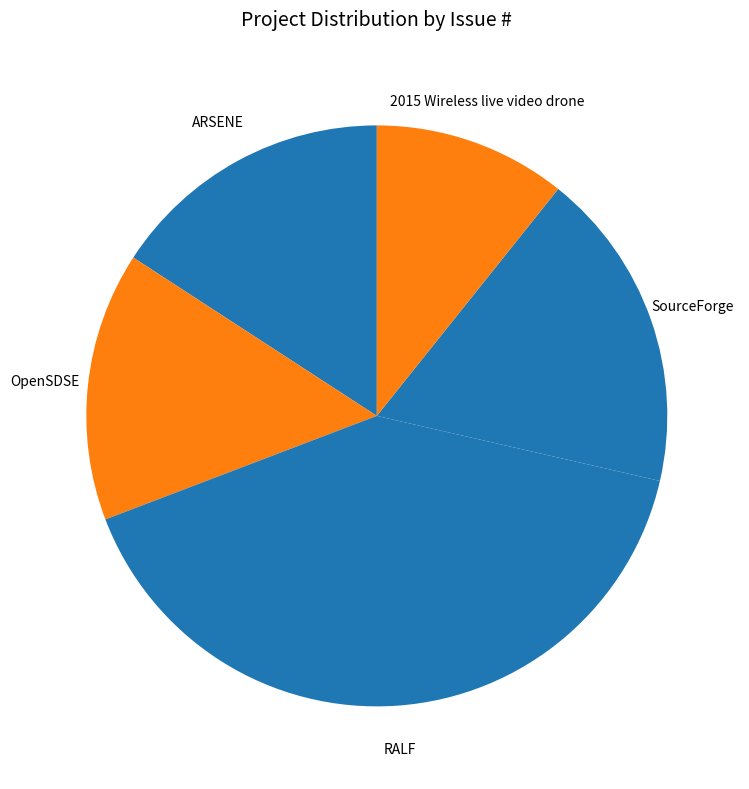

How many segments does this pie chart have?

5